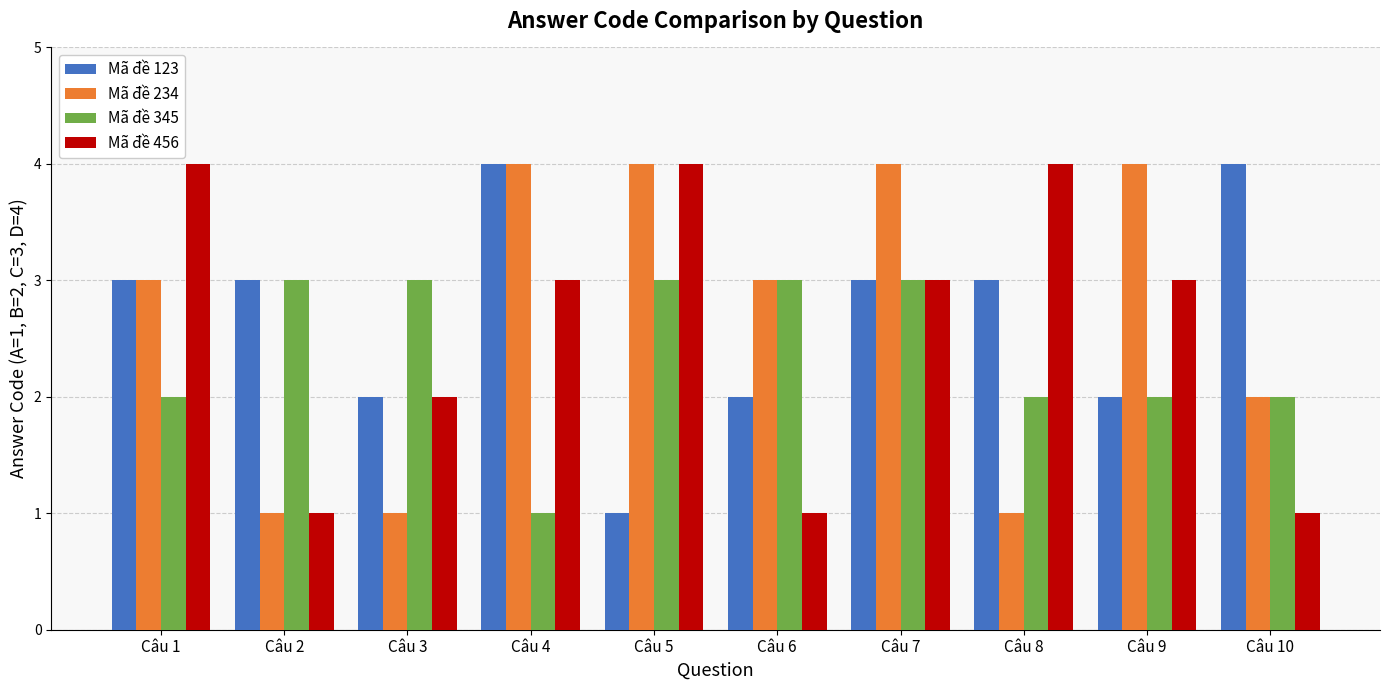

How many Mã đề 234 values are between 1 and 4?

10